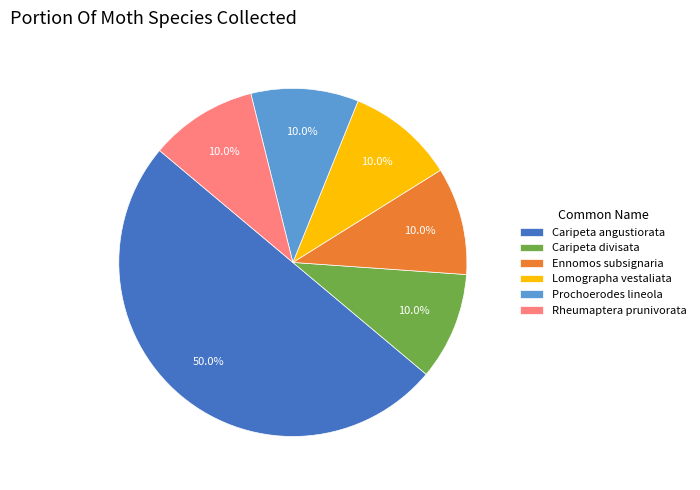

To the nearest percent, what portion does Ennomos subsignaria represent?

10%